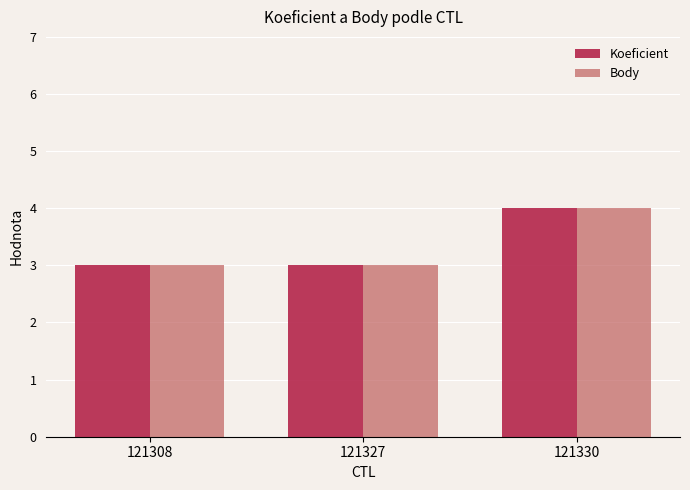

Reading left to right, extract all data points from this chart.

Koeficient: 3	3	4
Body: 3	3	4